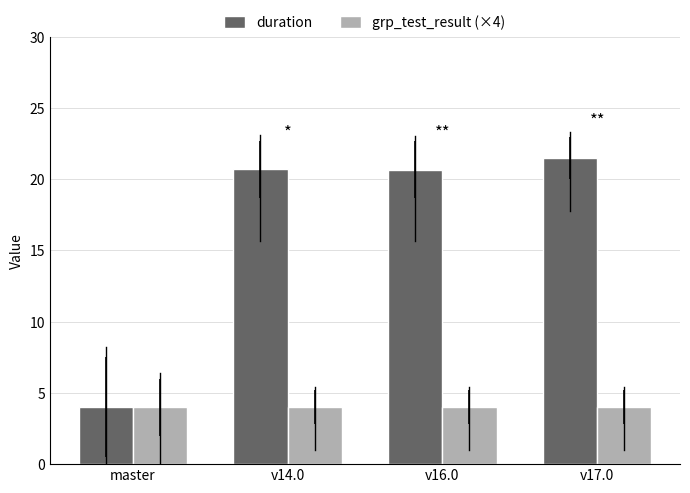

What is the maximum value shown in the chart?

21.5